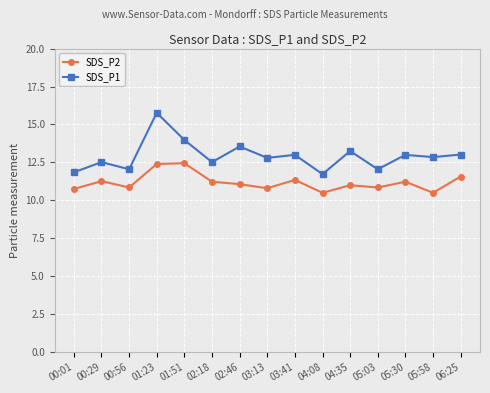

The SDS_P1 series shows 4.7 at 01:51. True or false?

False